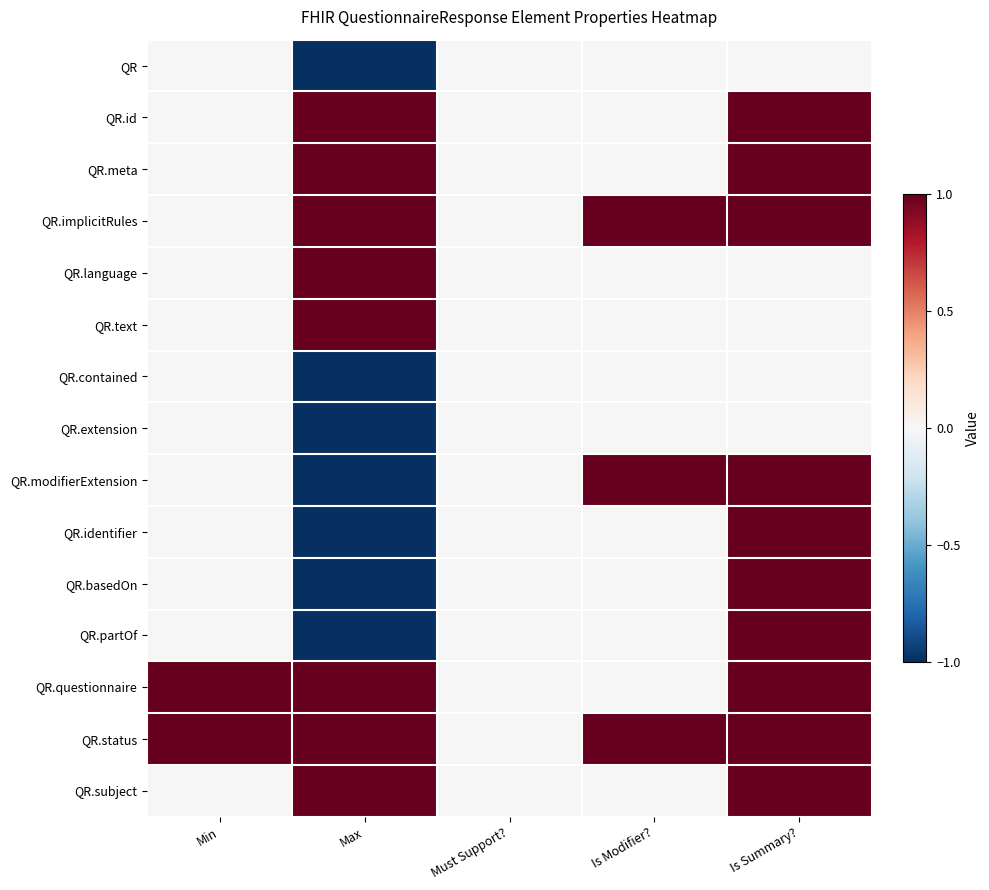

At Is Summary?, list the series in order from largest to smallest.

QR.id, QR.meta, QR.implicitRules, QR.modifierExtension, QR.identifier, QR.basedOn, QR.partOf, QR.questionnaire, QR.status, QR.subject, QR, QR.language, QR.text, QR.contained, QR.extension